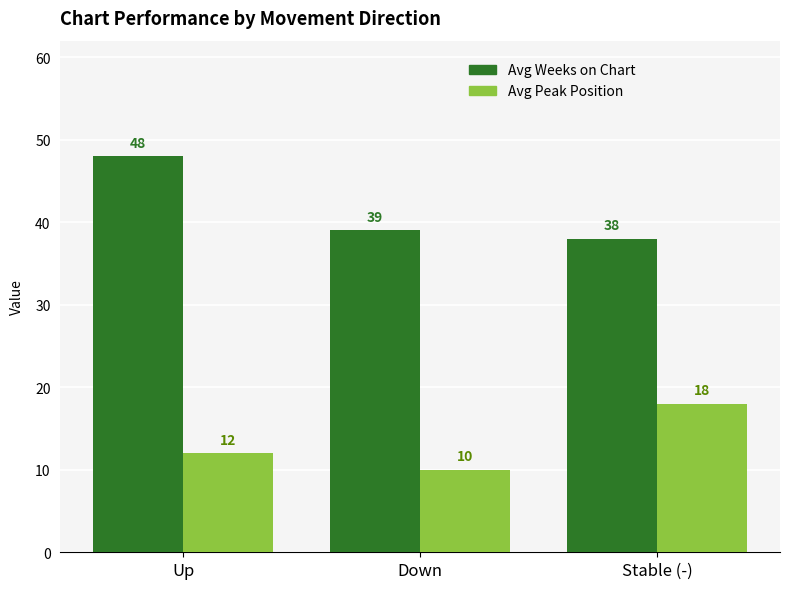

The value of Avg Weeks on Chart at Down is 39. True or false?

True